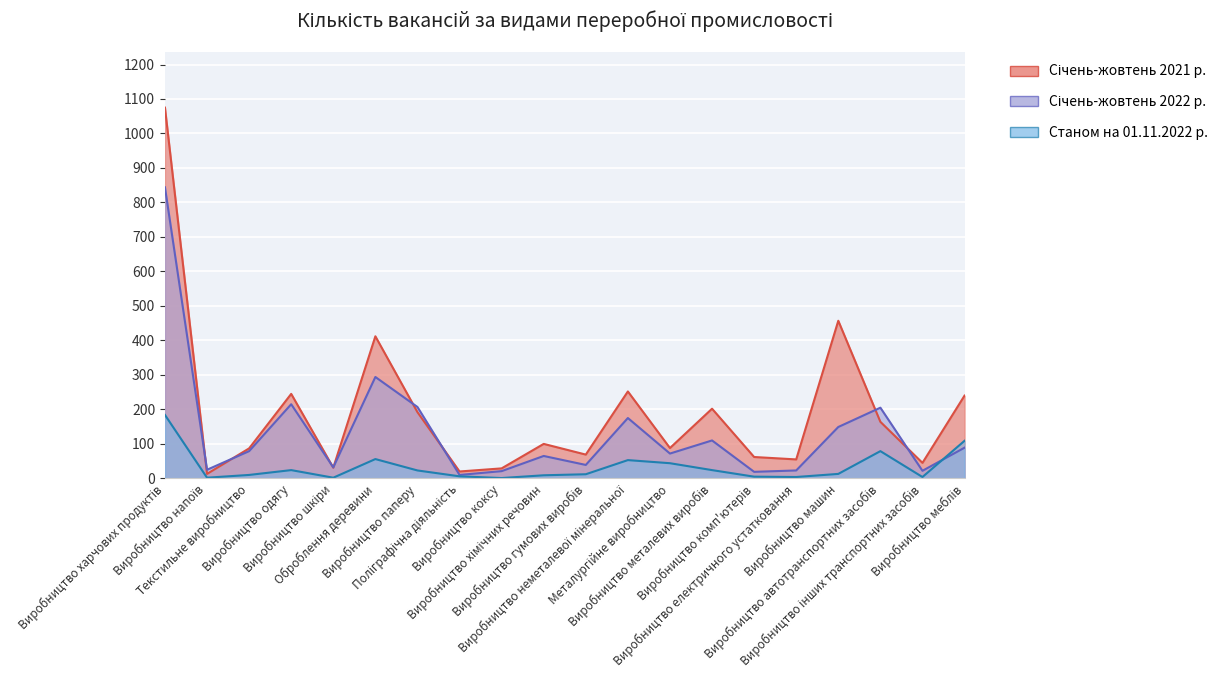

What is the approximate value of Січень-жовтень 2022 р. at Виробництво харчових продуктів, to the nearest 10?

840